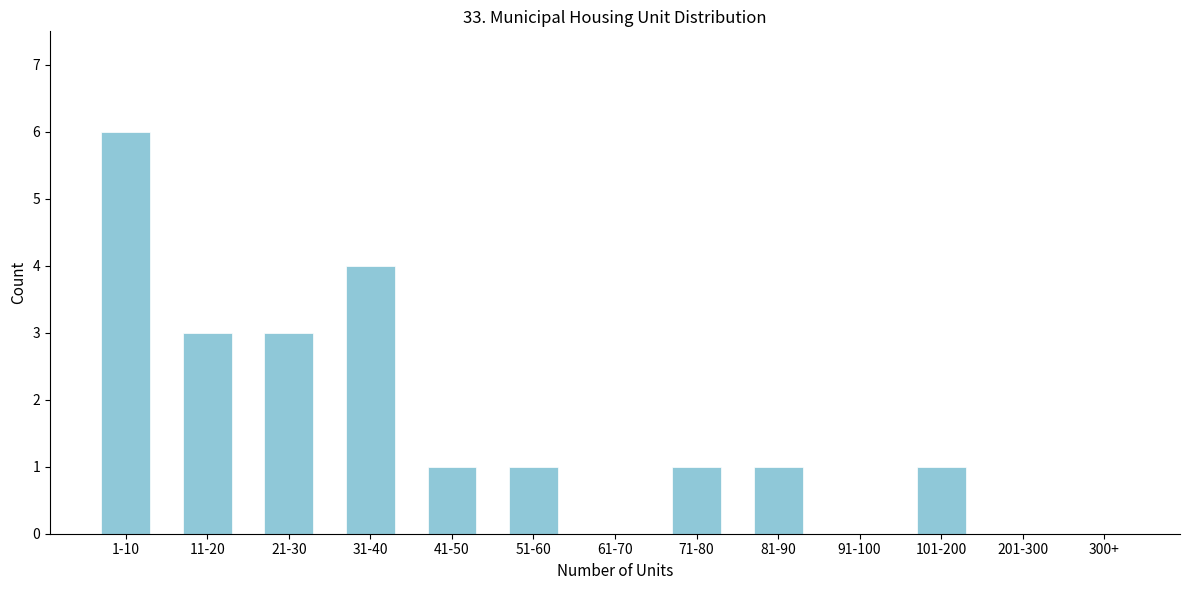

Reading right to left, what are all the values shown in this chart?

300+=0	201-300=0	101-200=1	91-100=0	81-90=1	71-80=1	61-70=0	51-60=1	41-50=1	31-40=4	21-30=3	11-20=3	1-10=6